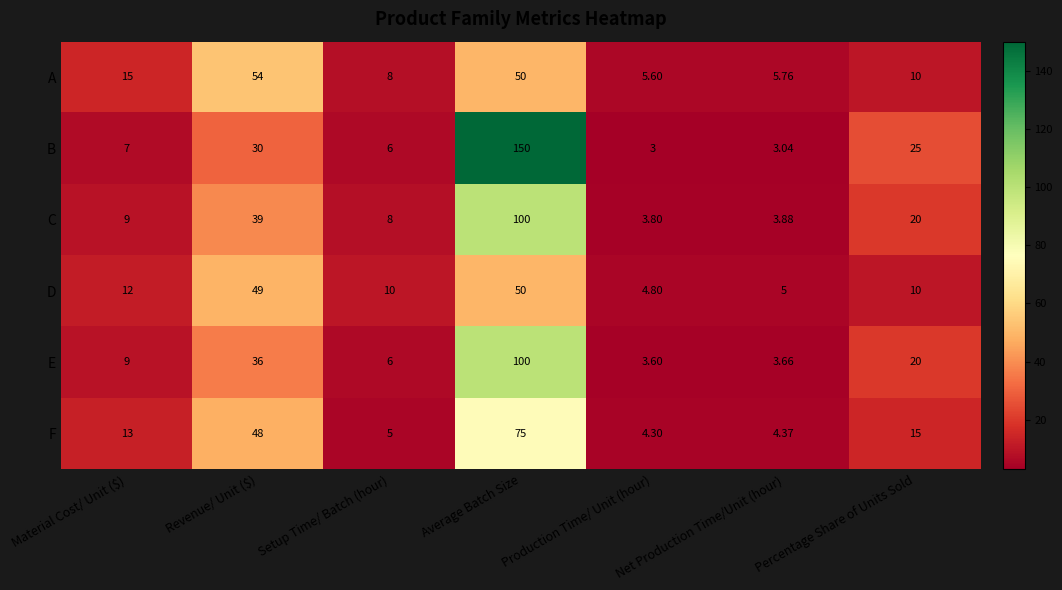

What is the total value across all series at Material Cost/ Unit ($)?

65.0